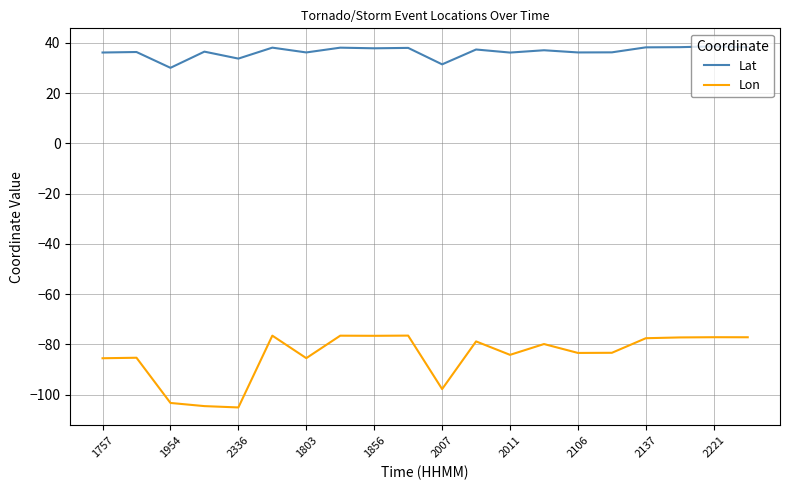

True or false: Lon and Lat cross at least once.

False